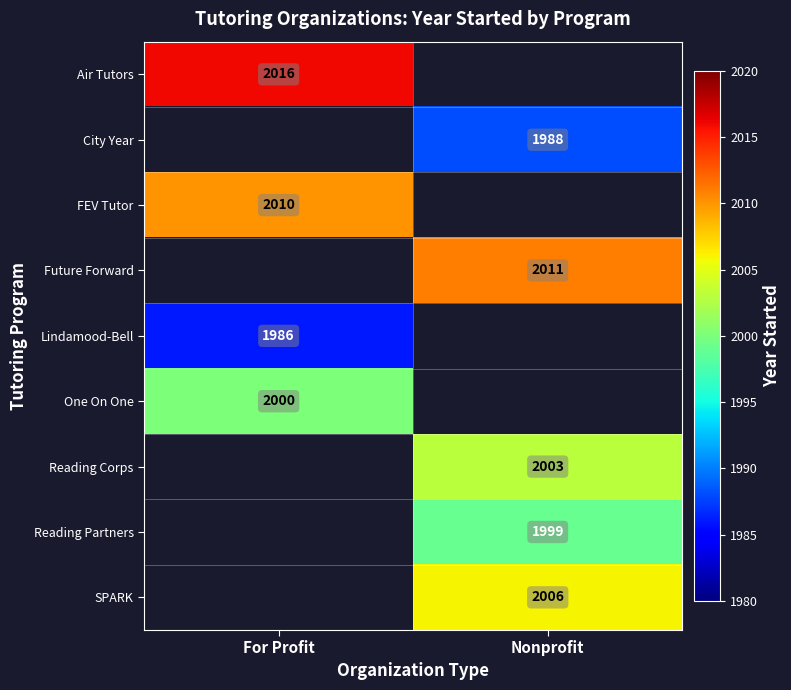

Is it true that Lindamood-Bell equals 1986 at For Profit?

True